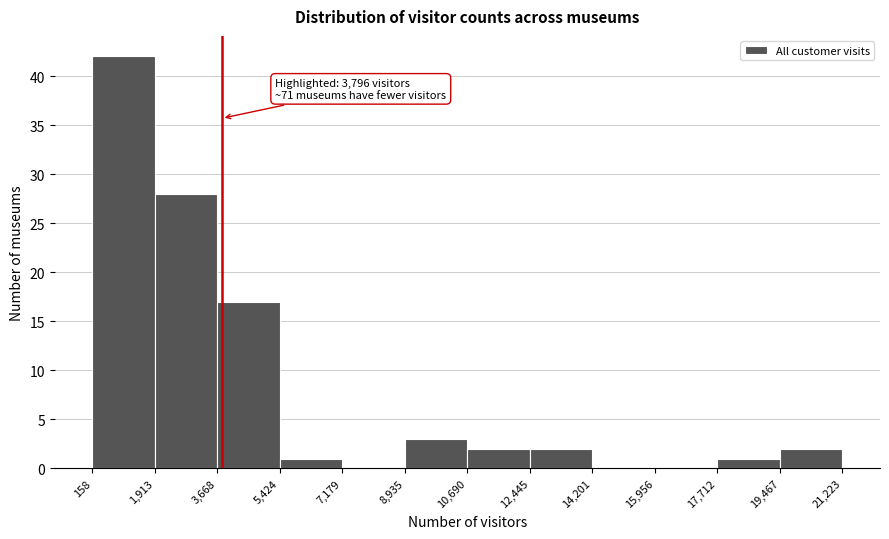

Which range on the x-axis has the tallest bar?

158 to 1,913